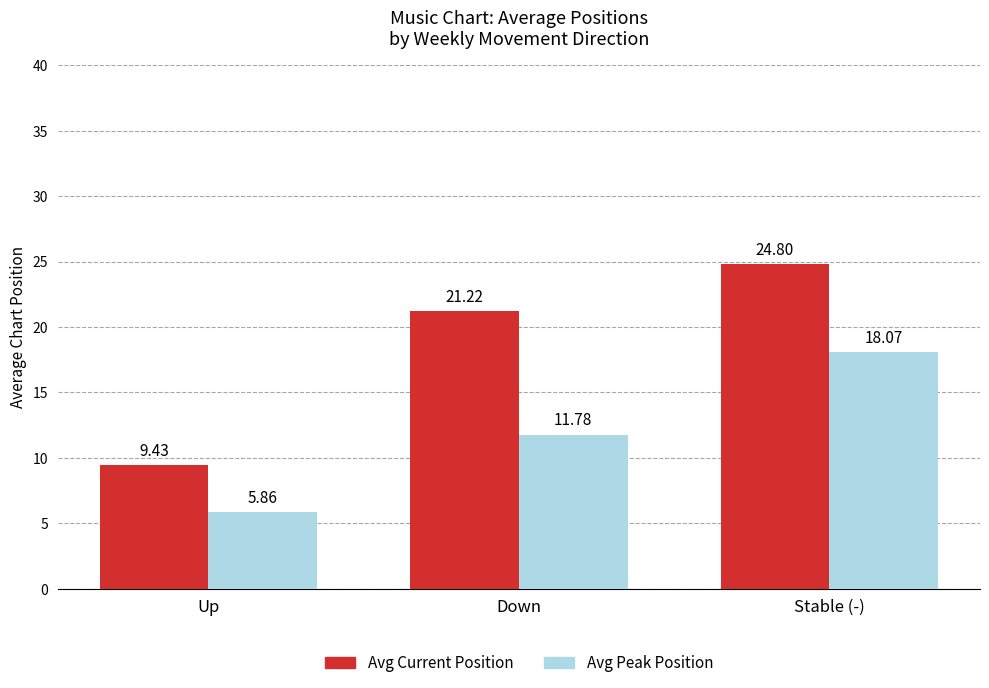

What is the value of the Avg Peak Position bar at the 2nd from the left?

11.8